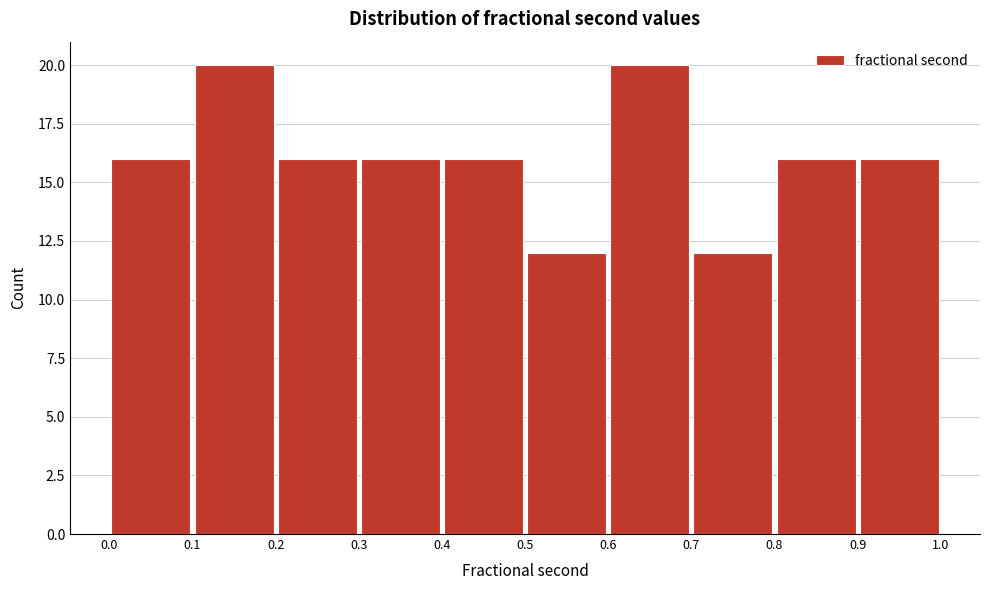

What is the height of the bar covering 0.8 to 0.9 on the x-axis? The values are not printed on the chart, so give them approximately, as read against the axis.

16